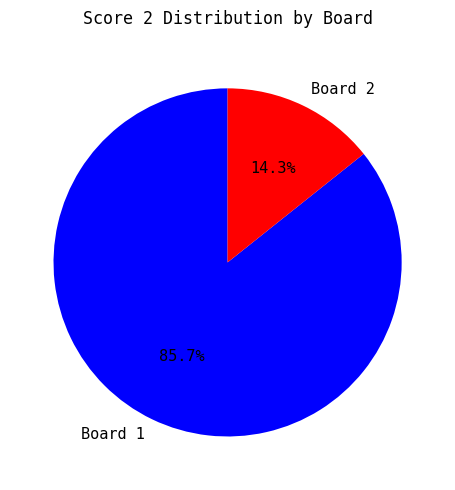

Does Board 1 account for over 50% of the chart?

Yes